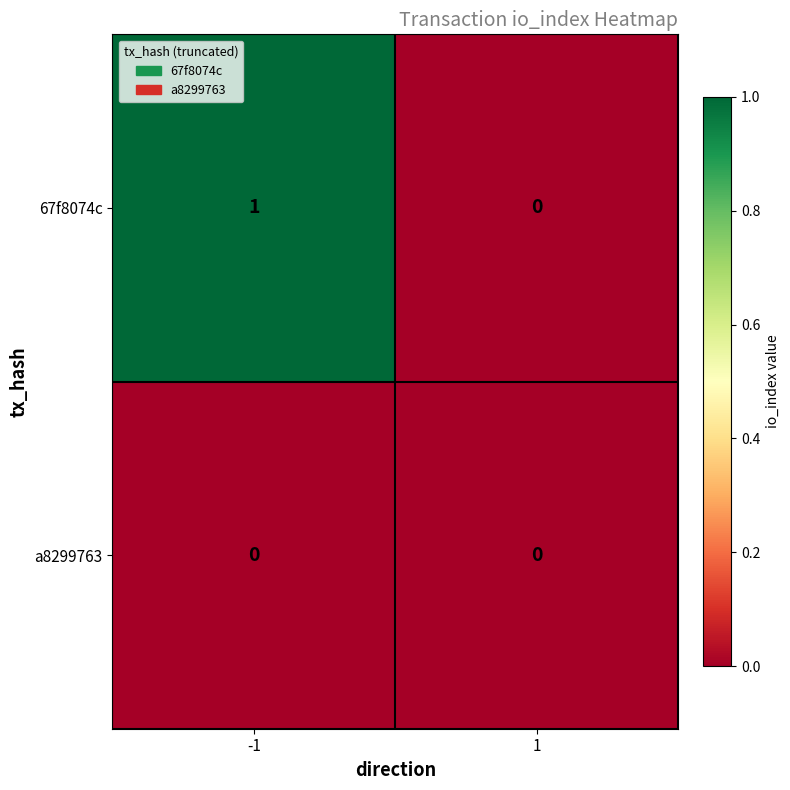

How many distinct data groups are displayed?

2